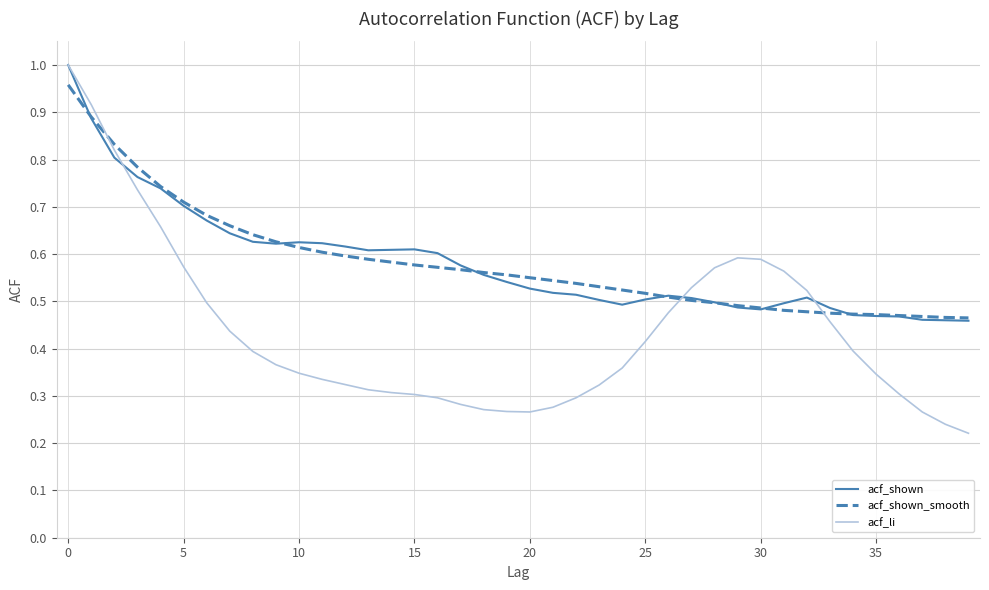

Is this an area chart (filled region under the line)?

No